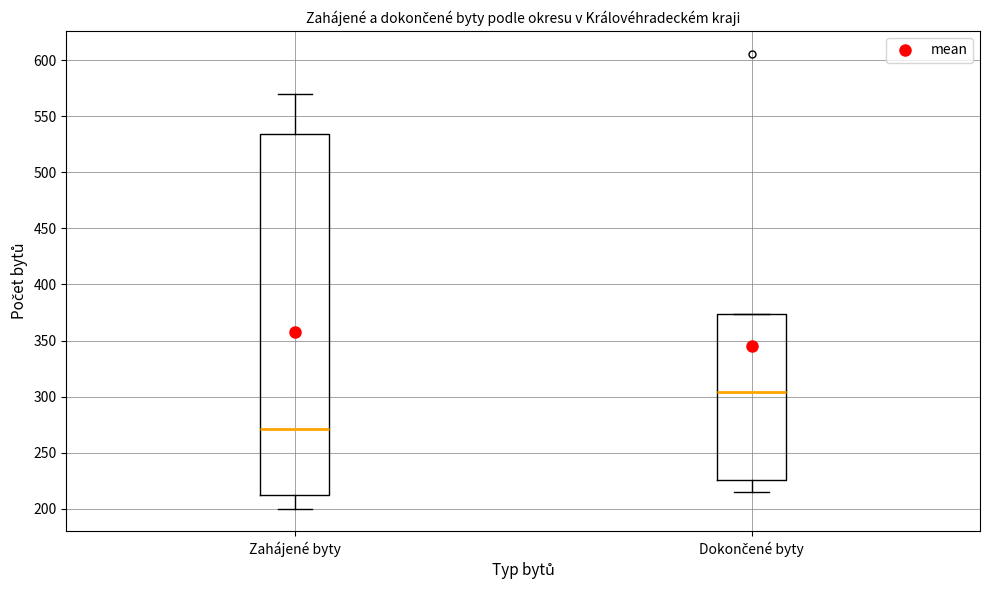

Which box has the lowest median line?

Zahájené byty